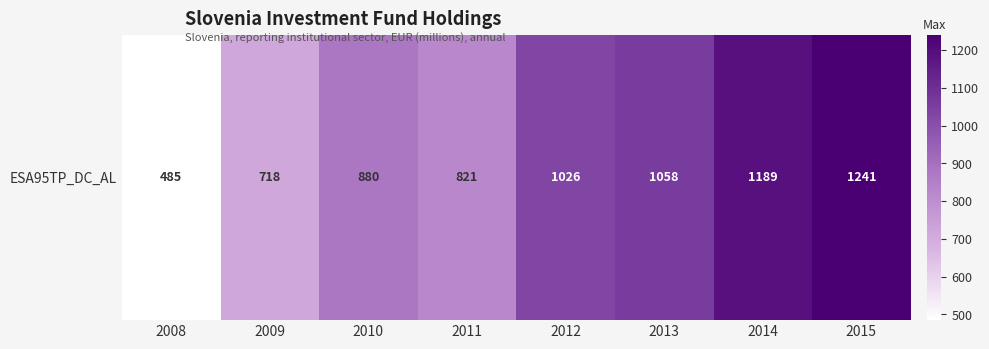

Is it true that the value at 2011 is 542?

False